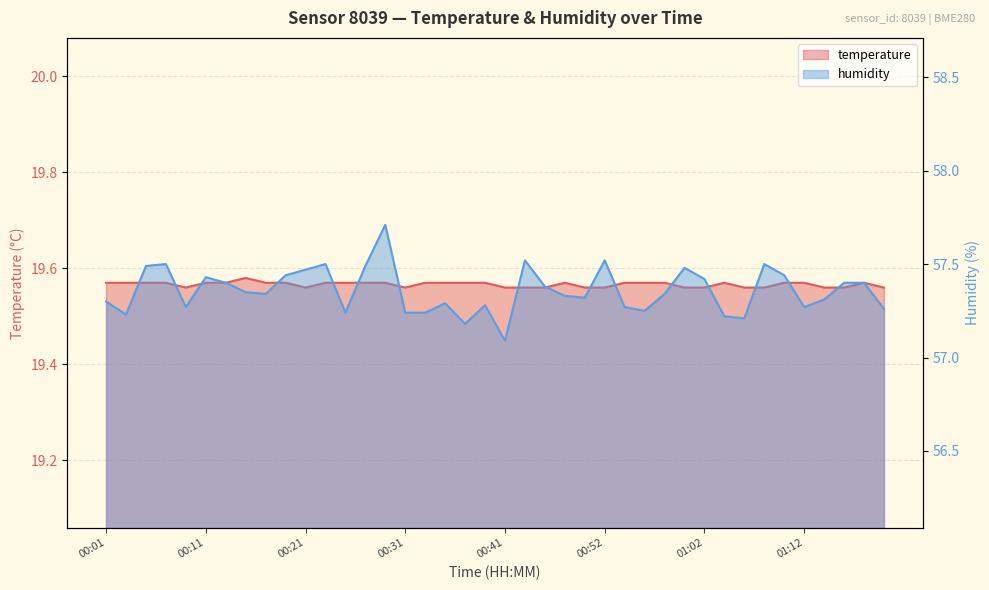

At which label does temperature reach its peak?

00:15